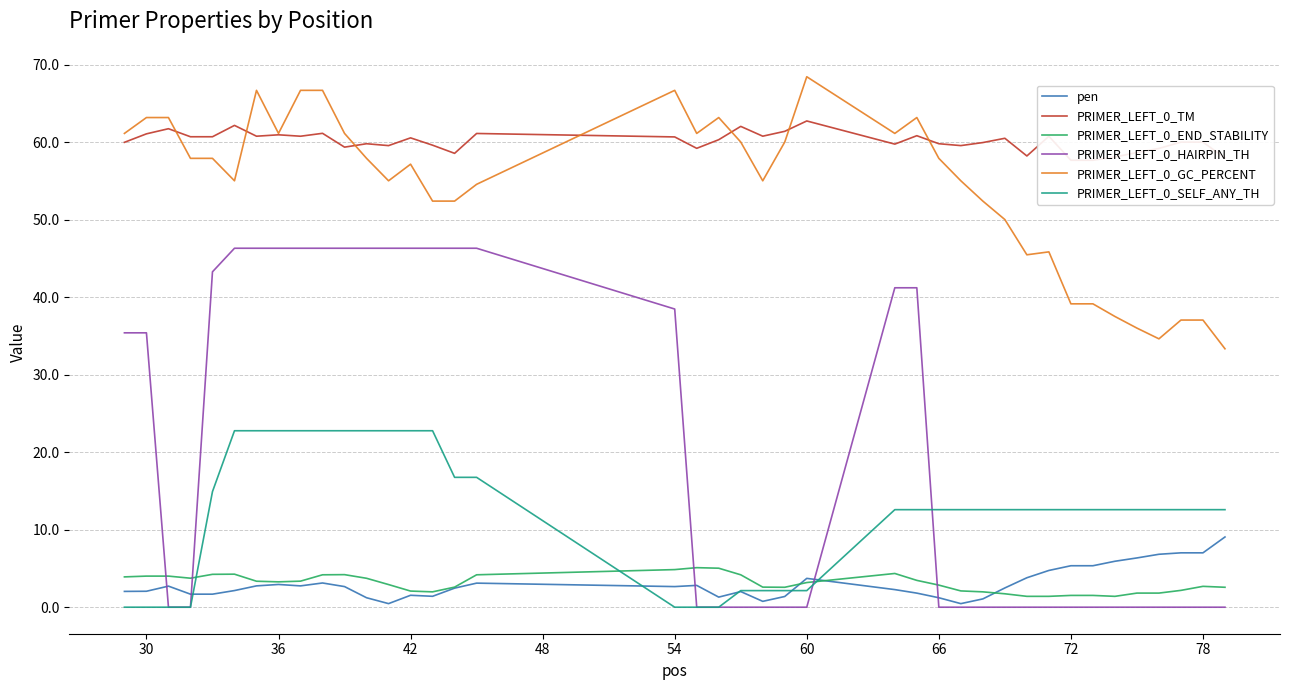

True or false: PRIMER_LEFT_0_GC_PERCENT and PRIMER_LEFT_0_HAIRPIN_TH intersect in this chart.

False